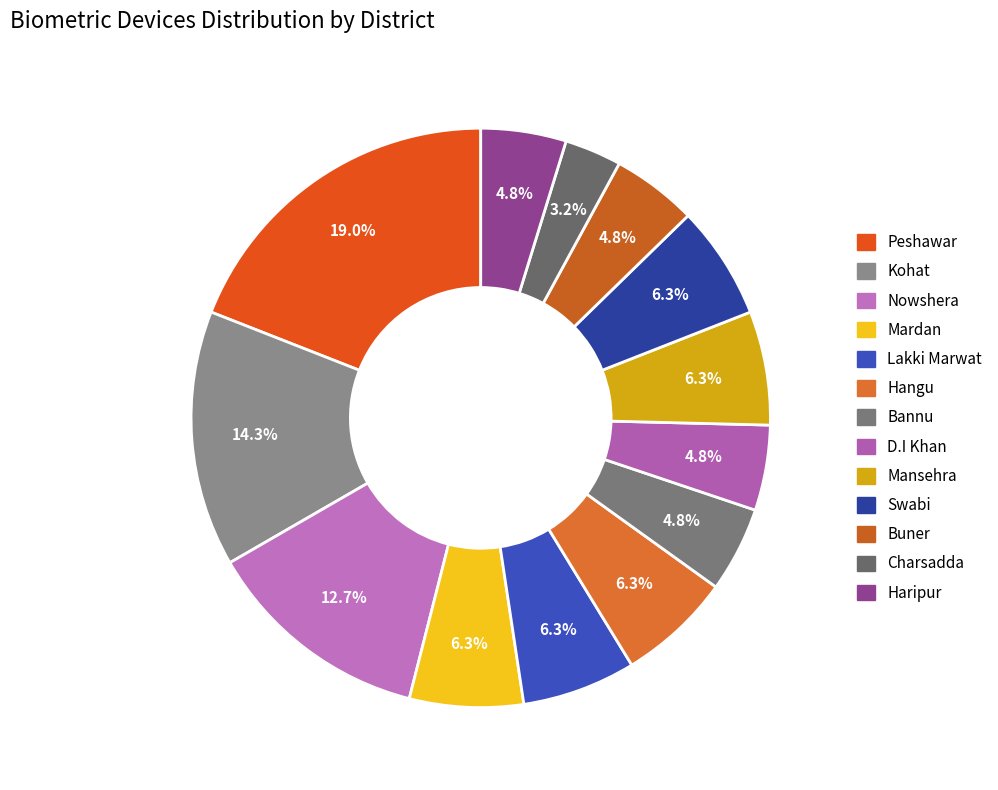

To the nearest percent, what is the difference between the largest and smallest slice percentages?

16%